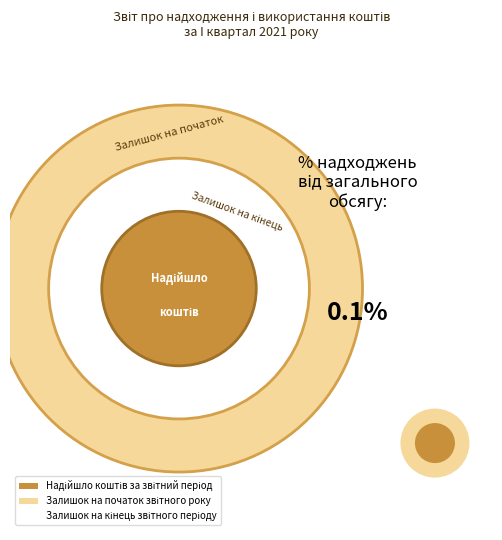

What is the smallest slice in the pie chart?

Надійшло коштів за звітний період